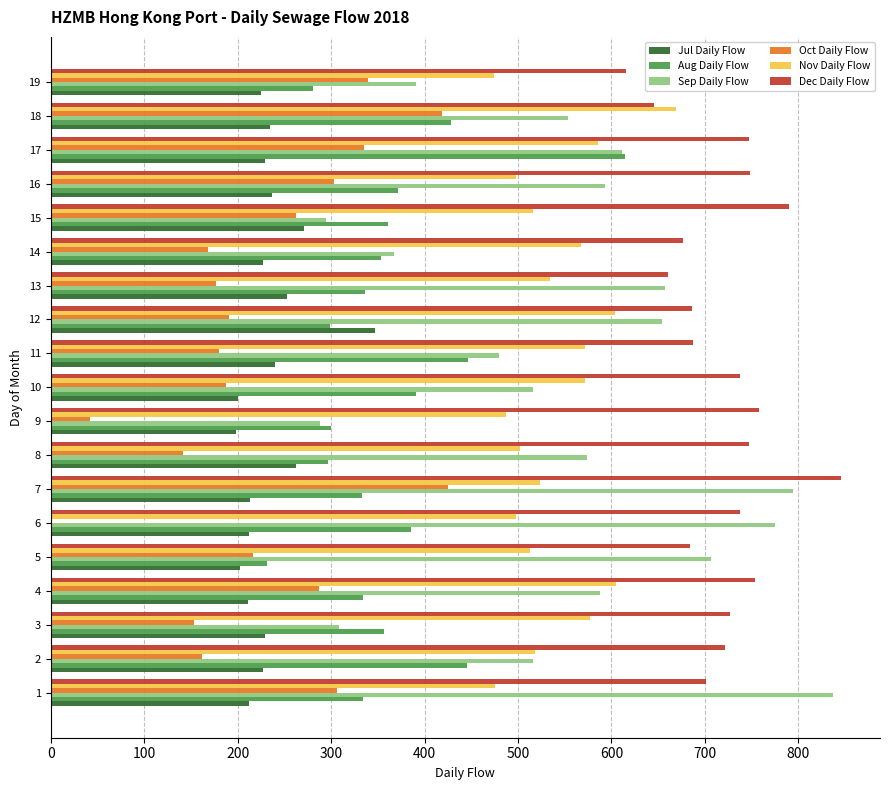

Which series has the largest total across all categories?

Dec Daily Flow